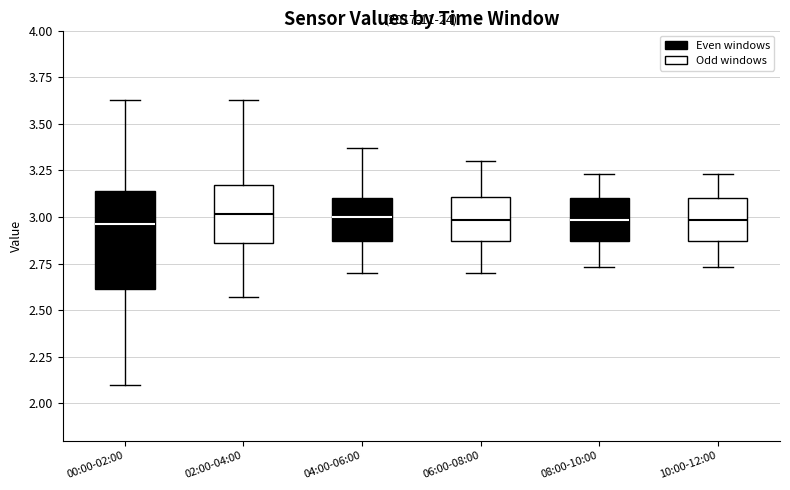

Reading left to right, transcribe this box plot: for each box, give where its median line is, the range the box spans, and where its two whiskers end, as read against the y-axis. The values are not printed on the chart, so give them approximately, as read against the axis.

00:00-02:00: median 2.95, box 2.60 to 3.15, whiskers 2.10 to 3.65
02:00-04:00: median 3.00, box 2.85 to 3.15, whiskers 2.55 to 3.65
04:00-06:00: median 3.00, box 2.85 to 3.10, whiskers 2.70 to 3.35
06:00-08:00: median 3.00, box 2.85 to 3.10, whiskers 2.70 to 3.30
08:00-10:00: median 3.00, box 2.85 to 3.10, whiskers 2.75 to 3.25
10:00-12:00: median 3.00, box 2.85 to 3.10, whiskers 2.75 to 3.25